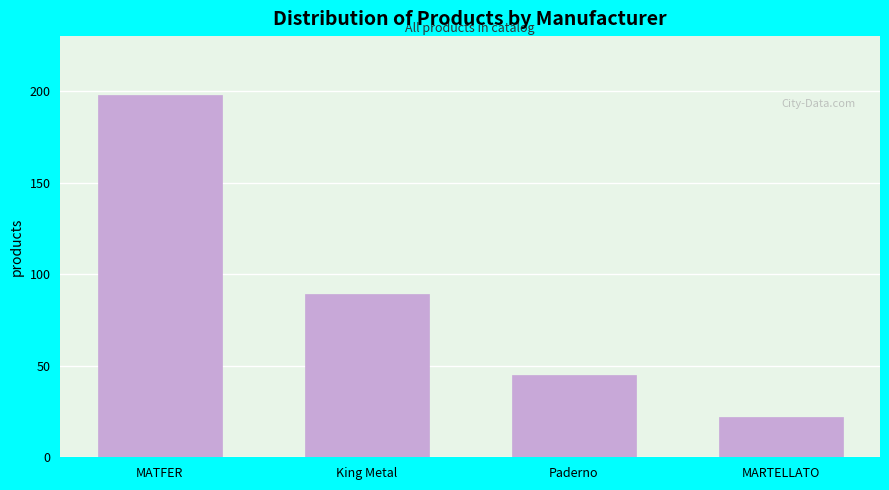

Reading right to left, transcribe all the data shown in this chart.

22	45	89	198